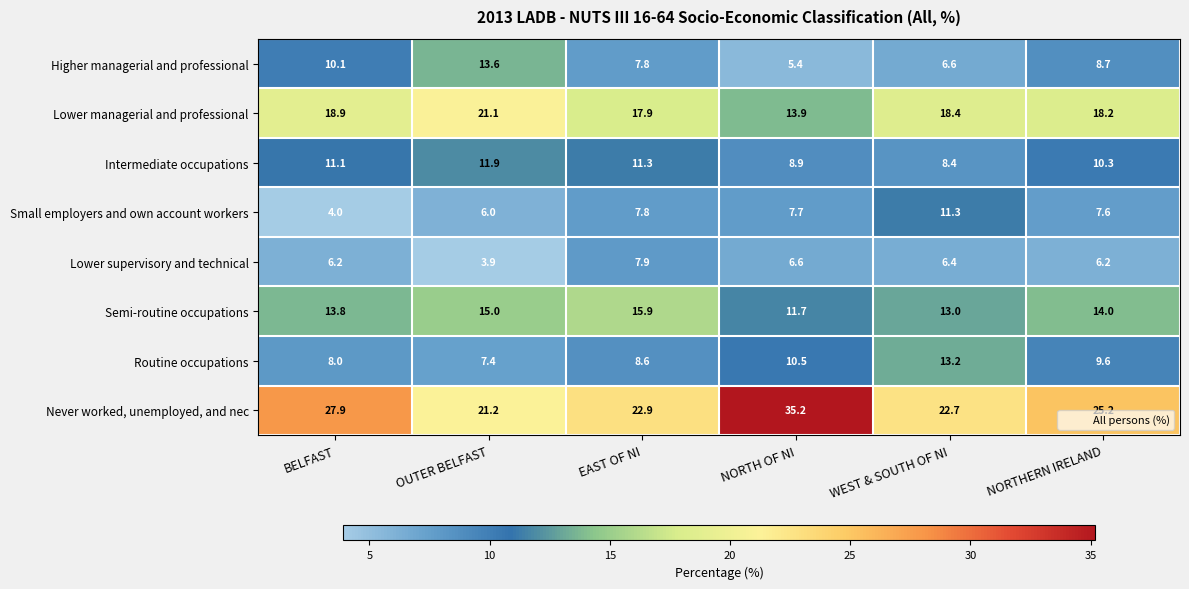

Which series changed the most between BELFAST and WEST & SOUTH OF NI?

Small employers and own account workers